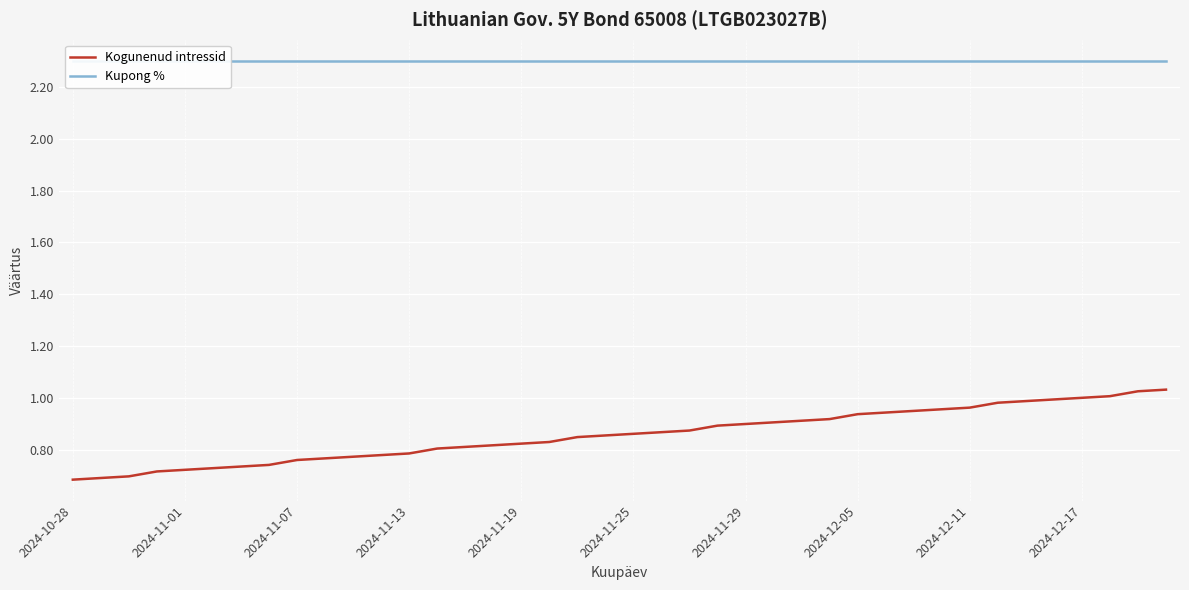

What position from the left is 22?

23